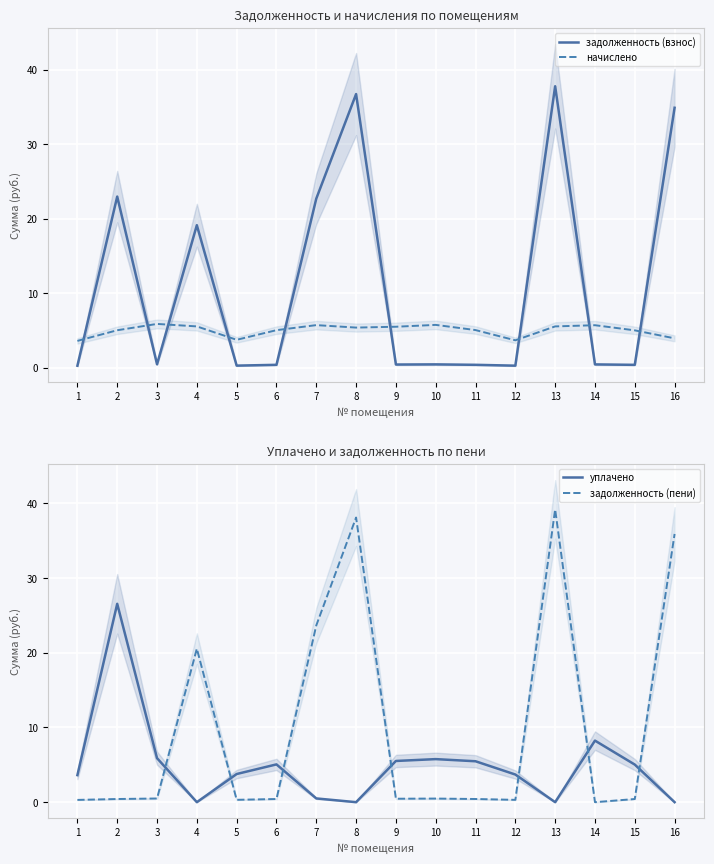

What are all the series names shown in the legend?

задолженность (взнос), начислено, уплачено, задолженность (пени)